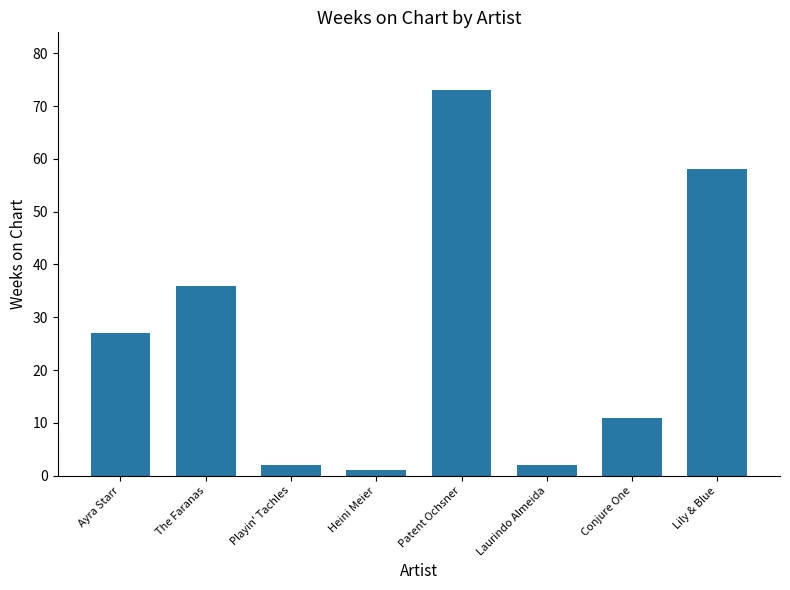

The value at The Faranas is 36. True or false?

True